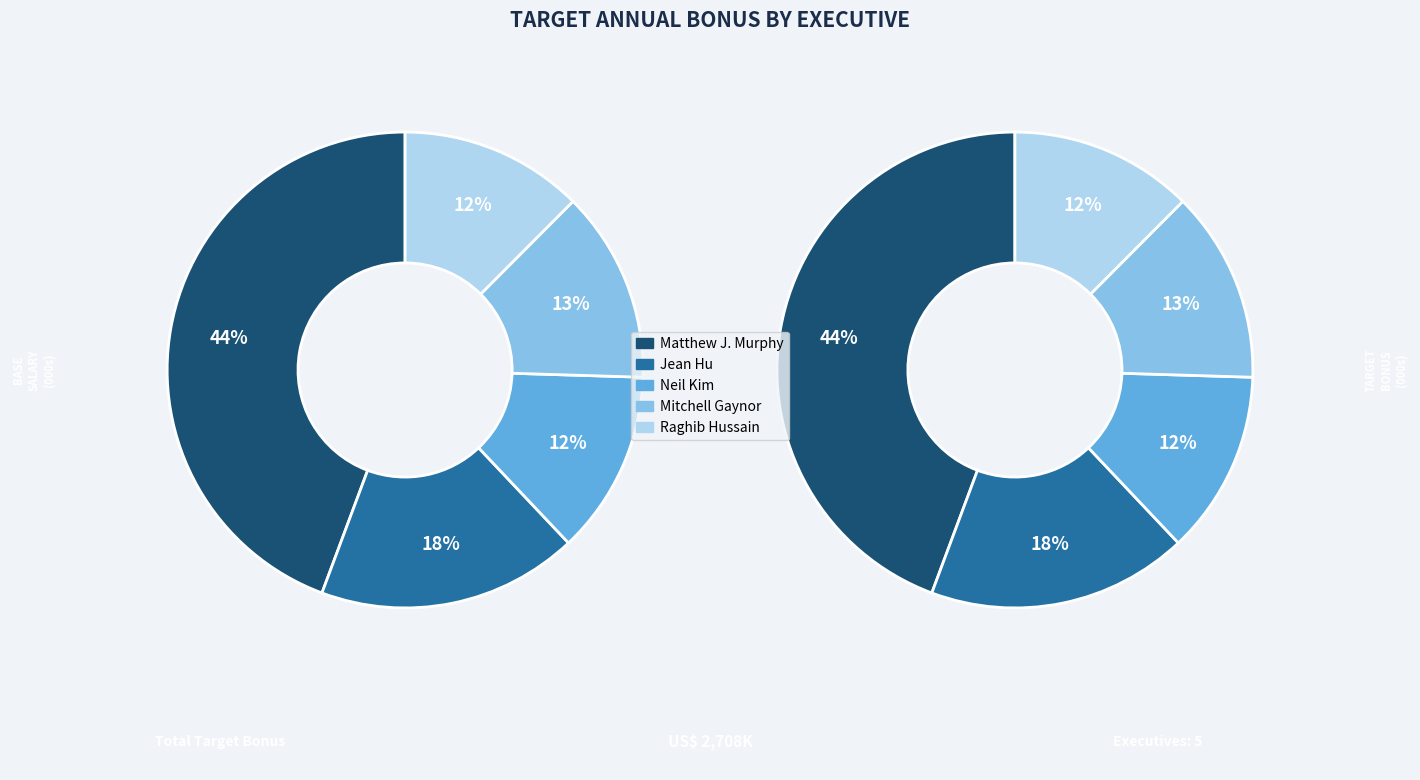

The Matthew J. Murphy slice represents 44% of the pie. True or false?

True